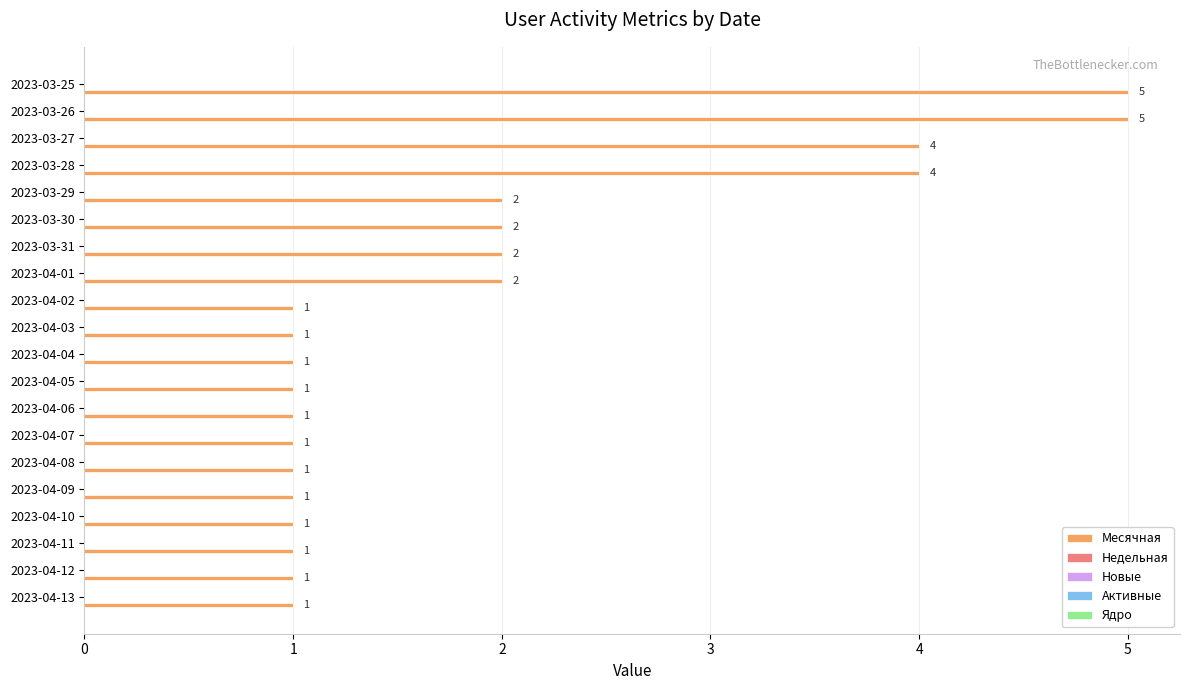

What is the sum of all values?

38